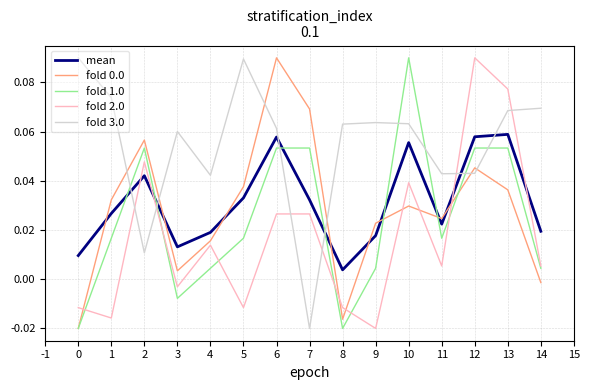

Which series has the largest total across all categories?

fold 3.0